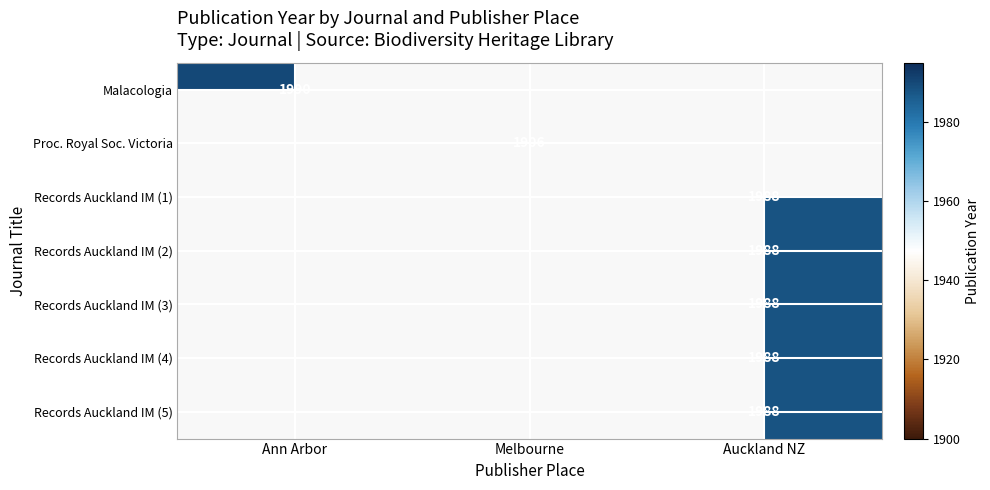

The value of Records Auckland IM (4) at Auckland NZ is 1988. True or false?

True